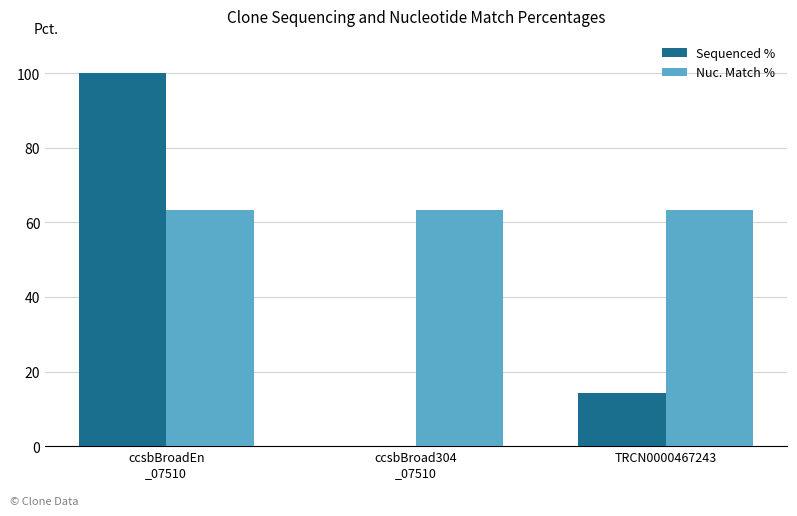

What is the sum of all Nuc. Match % values?

190.2